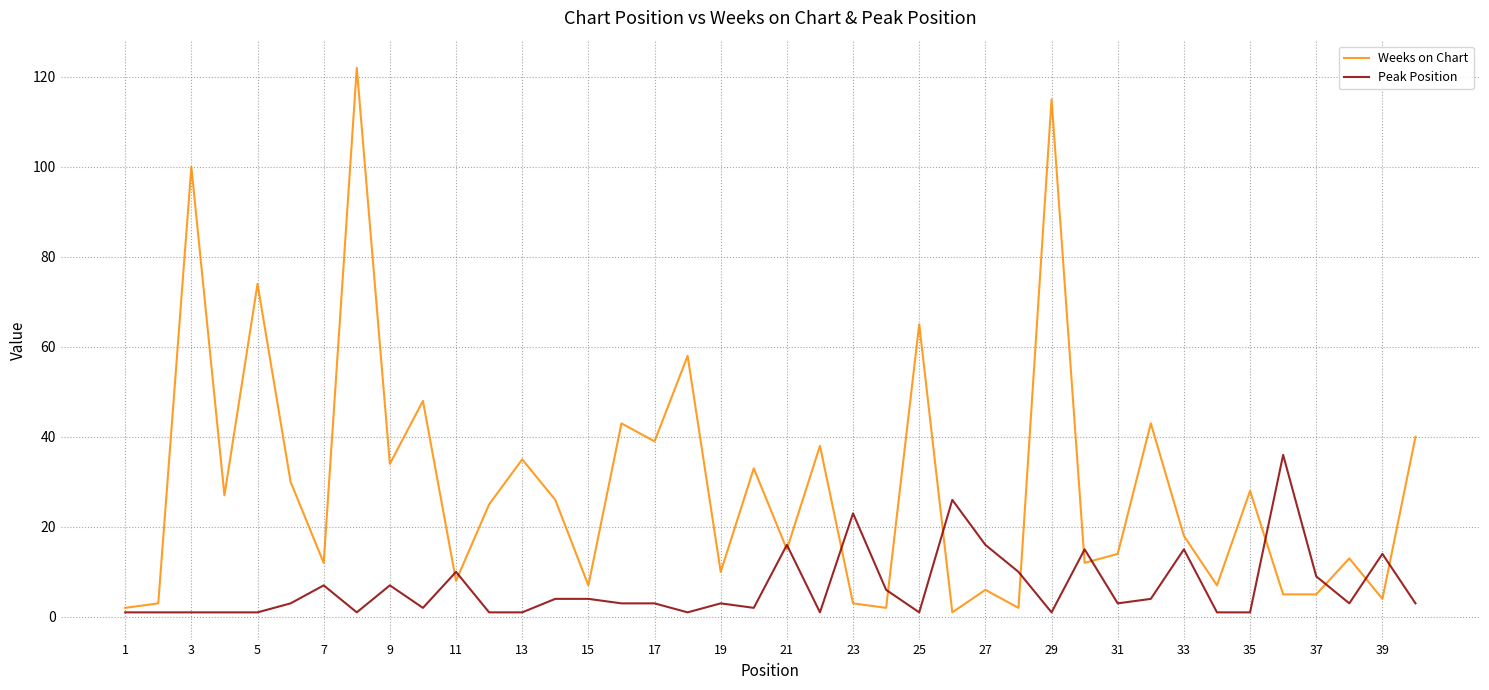

Which series has the largest range (max minus min)?

Weeks on Chart